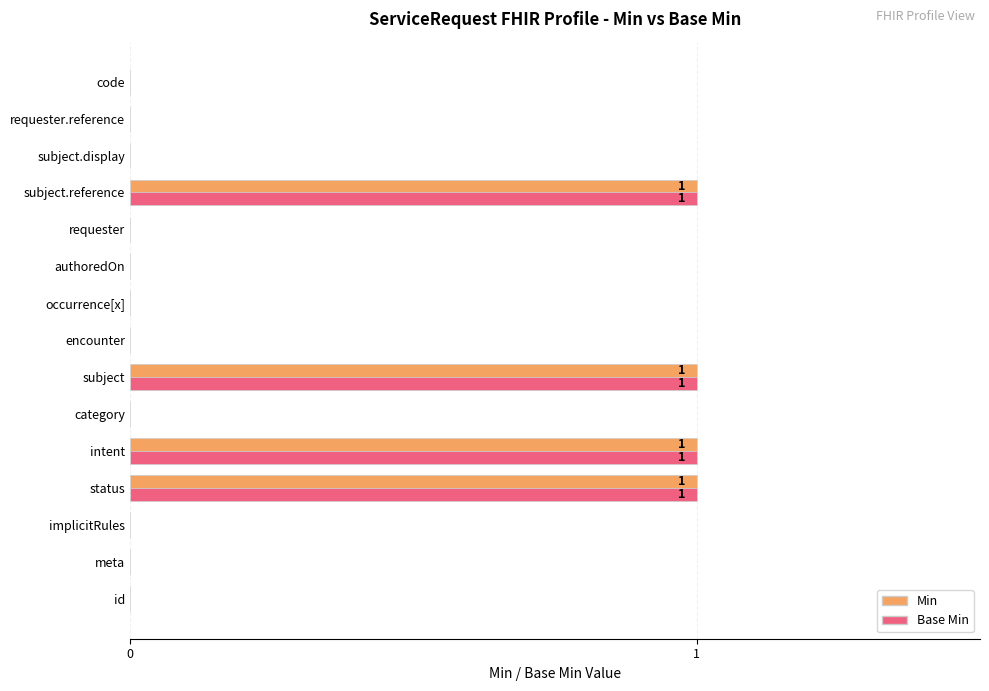

What is the greatest value displayed?

1